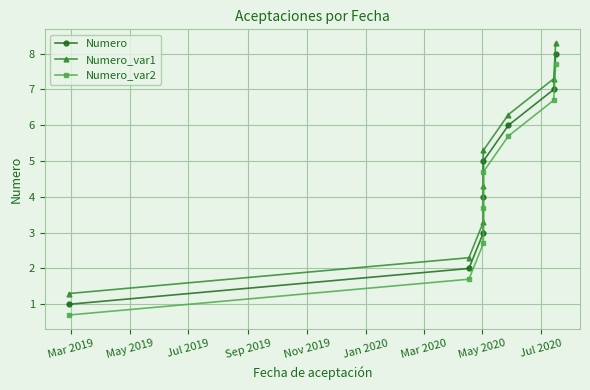

Which series has the largest total across all categories?

Numero_var1